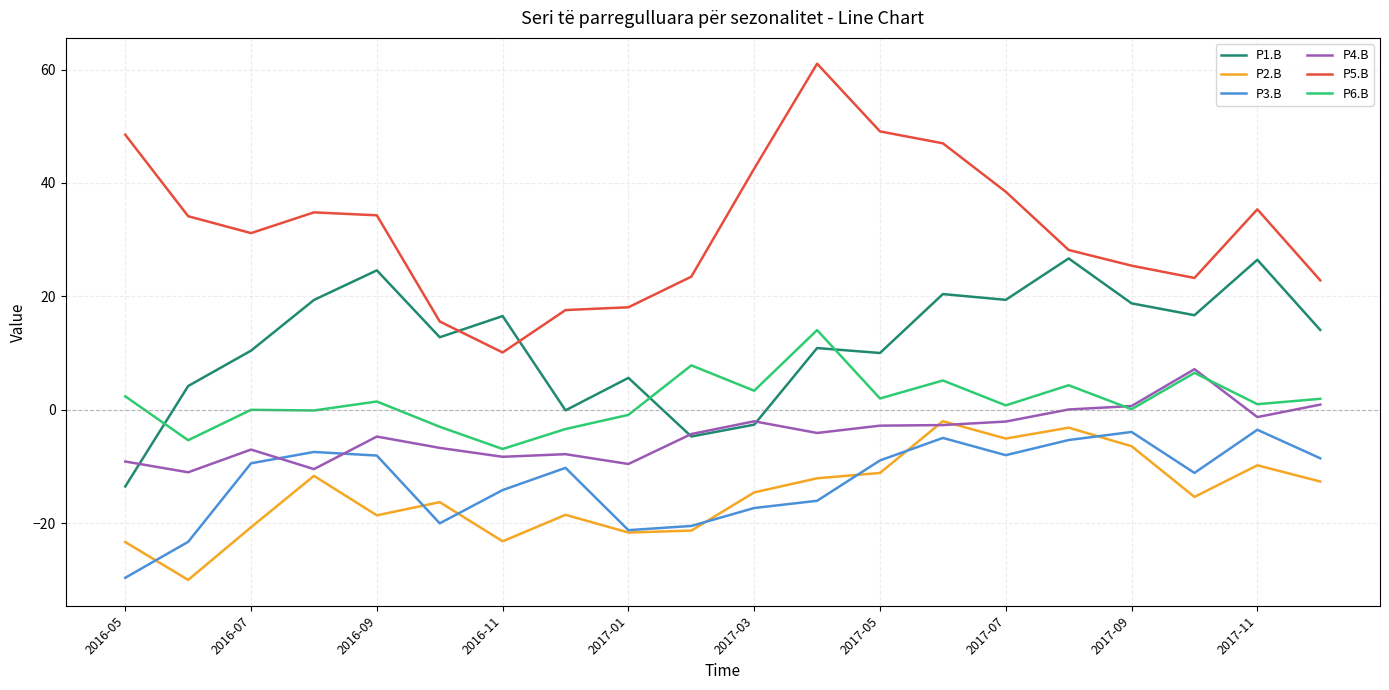

What is the lowest value of the P1.B series?

-13.5